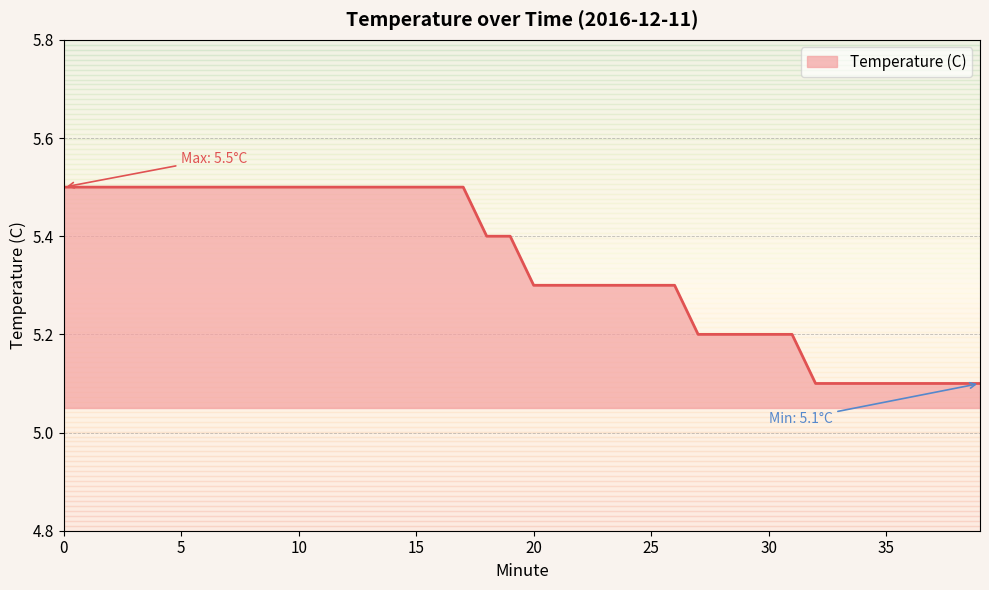

How many lines are shown in the chart?

1